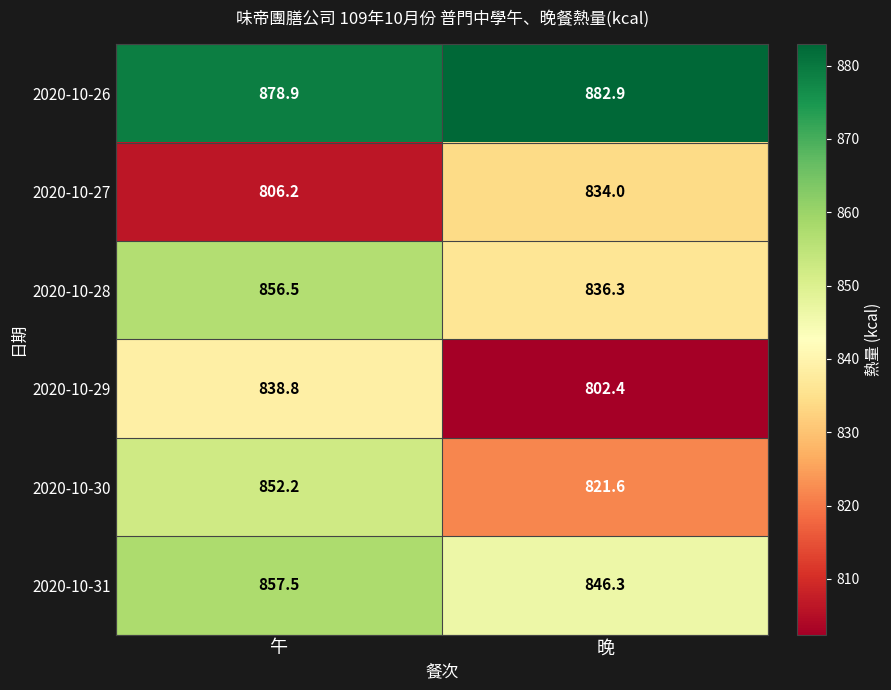

What is the difference between the highest and lowest values at 晚?

80.5